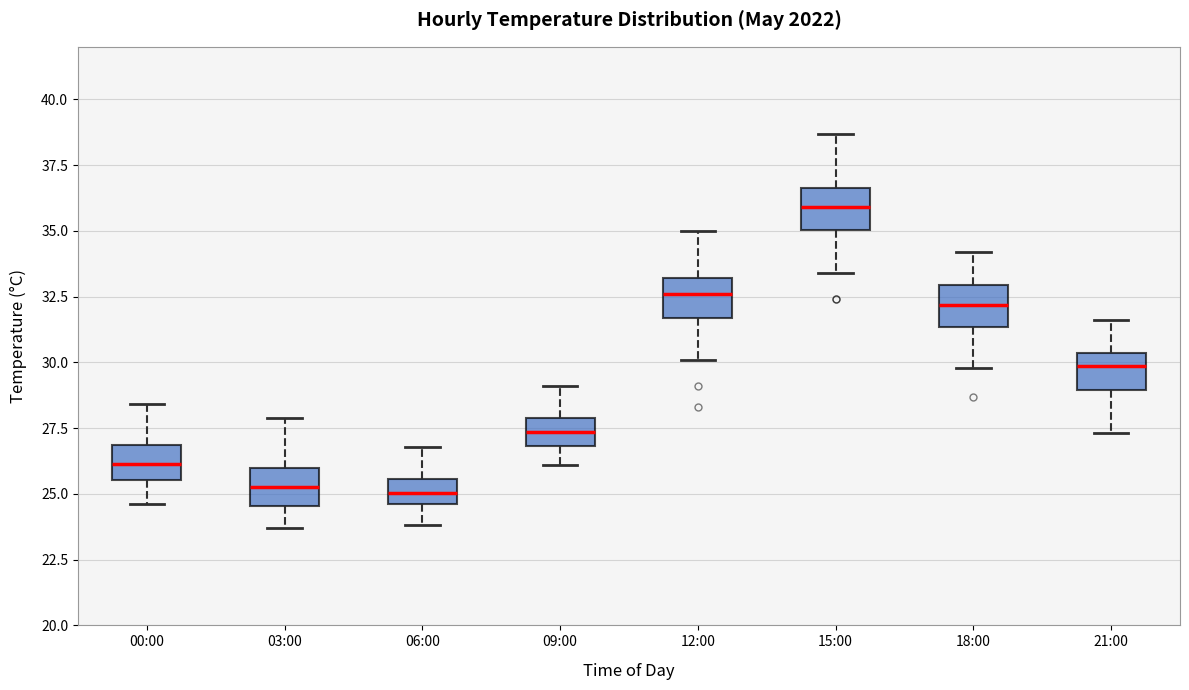

Where does the median line of the box for 15:00 sit on the y-axis? The values are not printed on the chart, so give them approximately, as read against the axis.

36.0